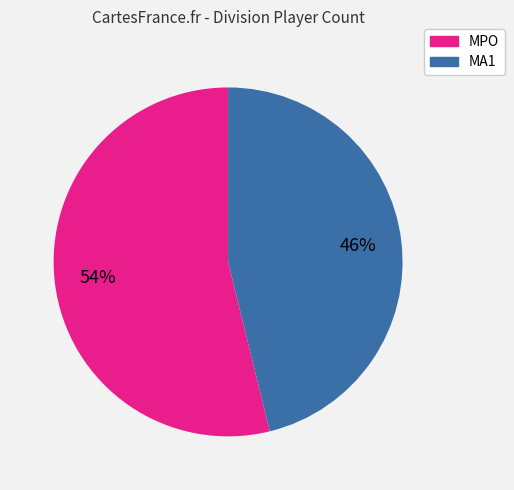

Do MA1 and MPO together represent more than half of the pie?

Yes